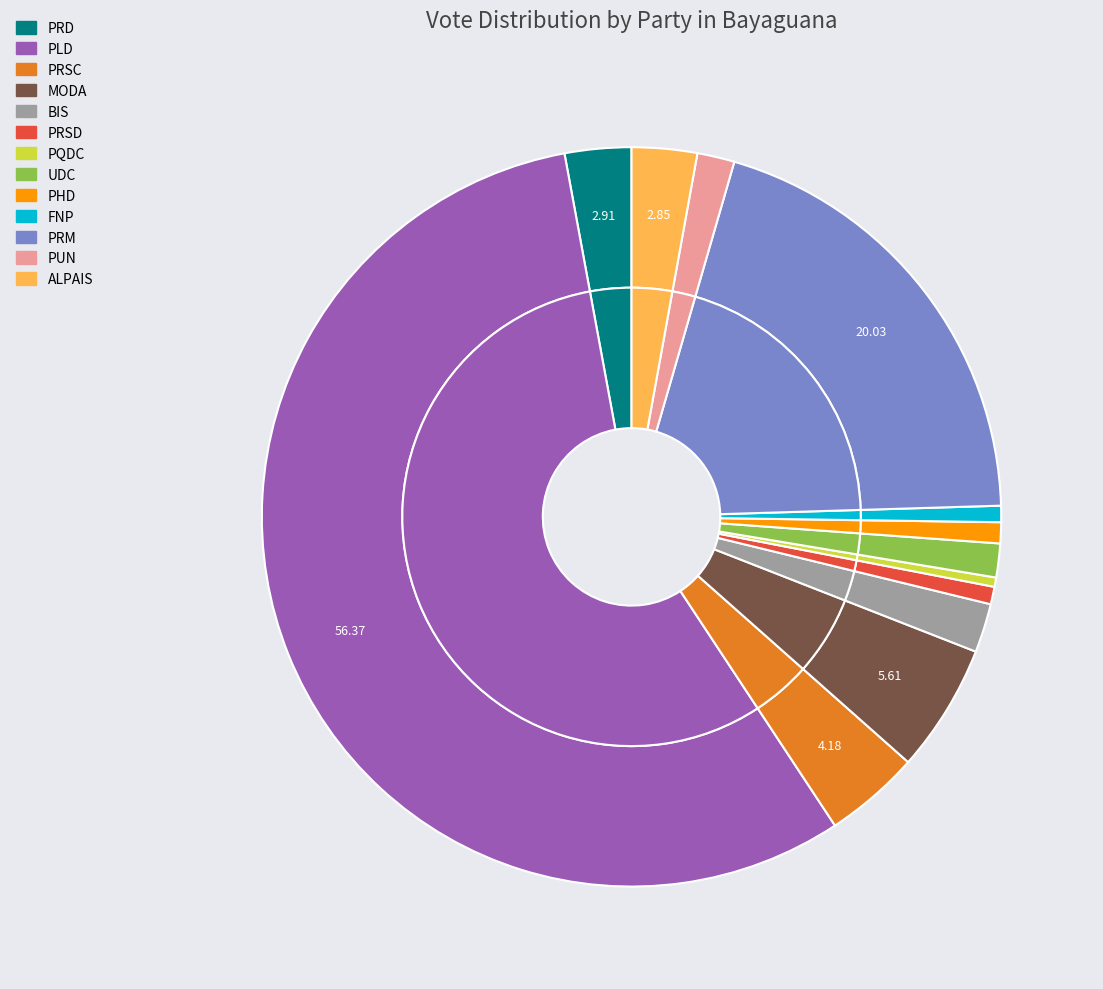

To the nearest percent, what portion does PLD represent?

56%